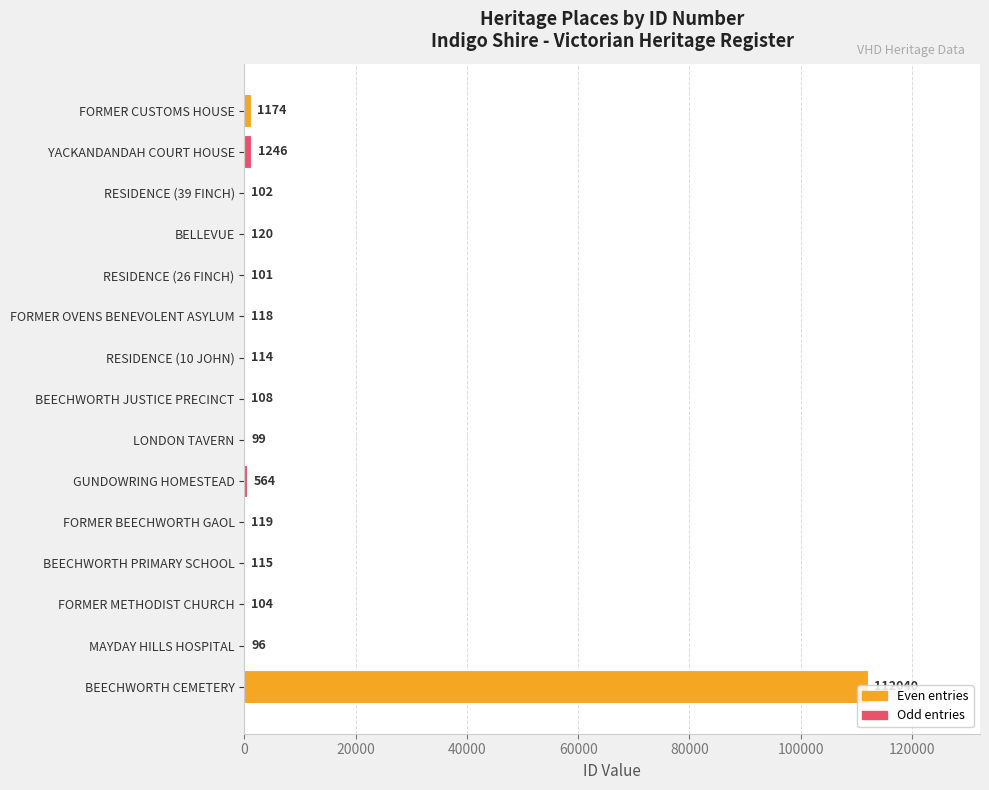

True or false: the data shows 120 at BELLEVUE.

True